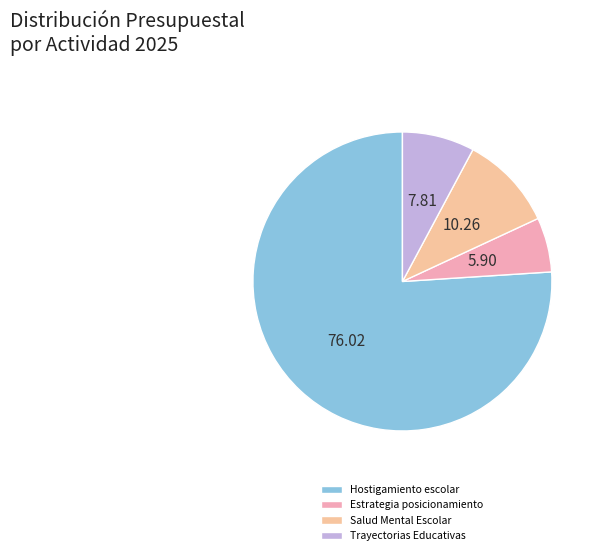

Between Estrategia posicionamiento and Trayectorias Educativas, which is larger?

Trayectorias Educativas